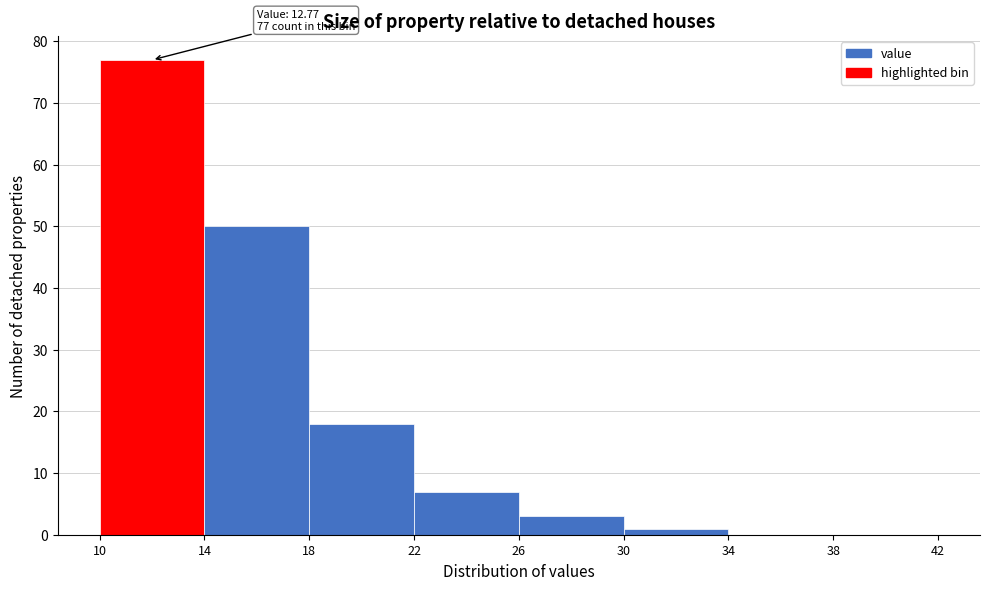

Which range on the x-axis has the tallest bar?

10 to 14